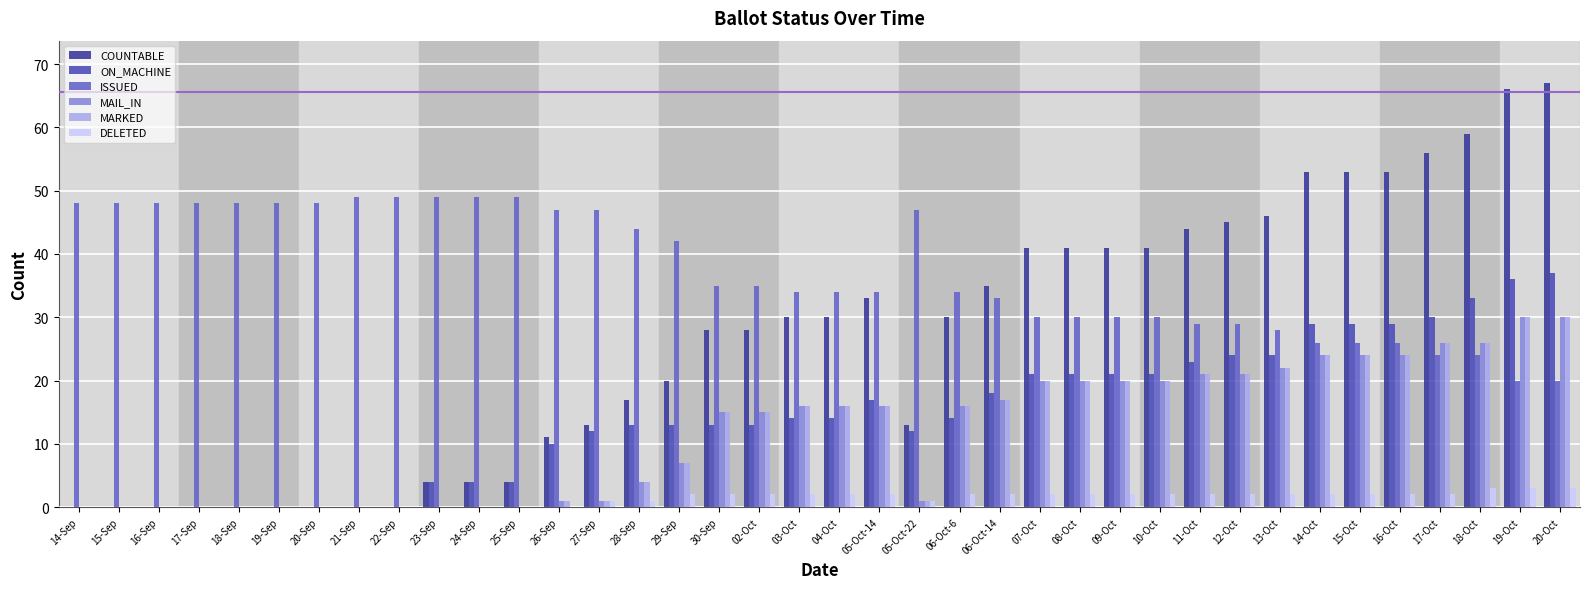

What is the difference between the maximum and minimum values in the DELETED series?

3